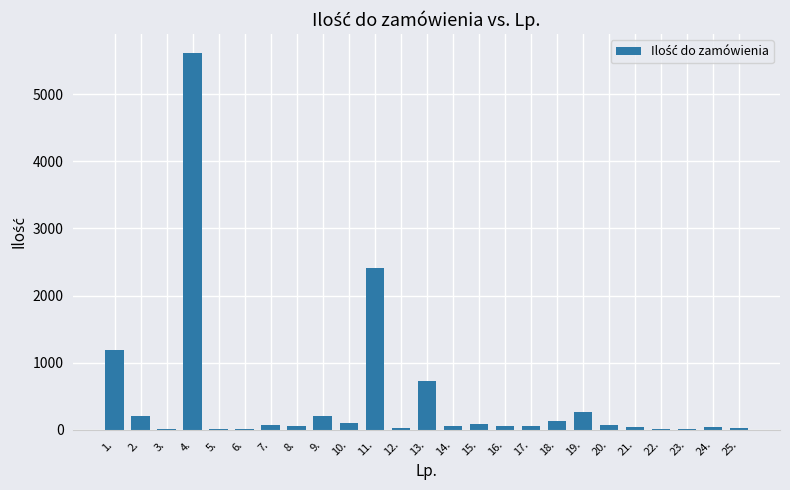

Does the chart contain stacked bars?

No